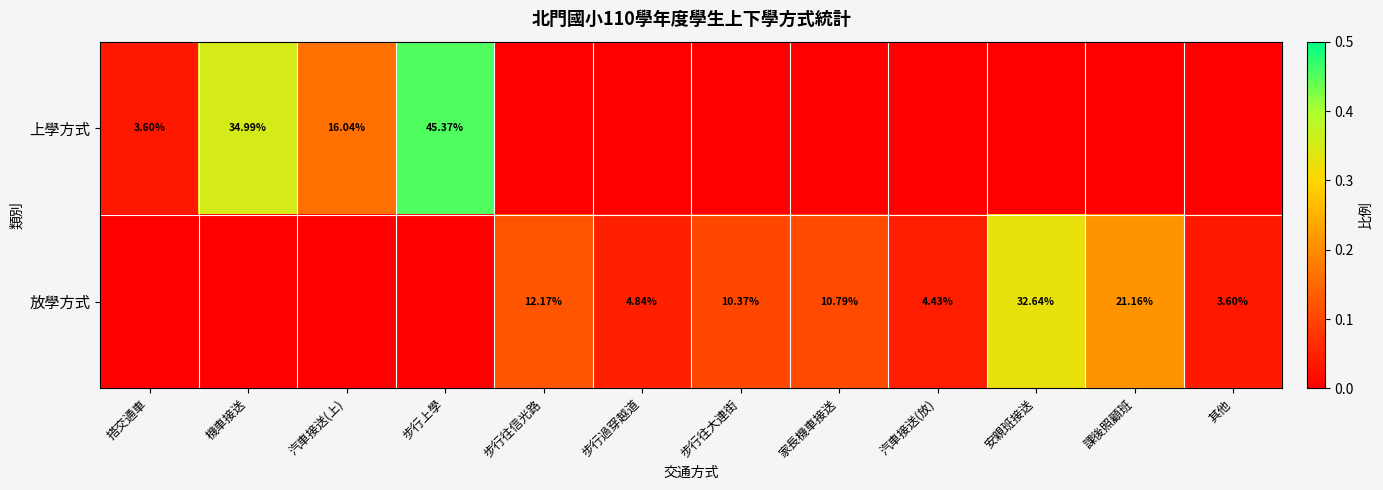

Between 步行過穿越道 and 汽車接送(放), which is larger?

步行過穿越道